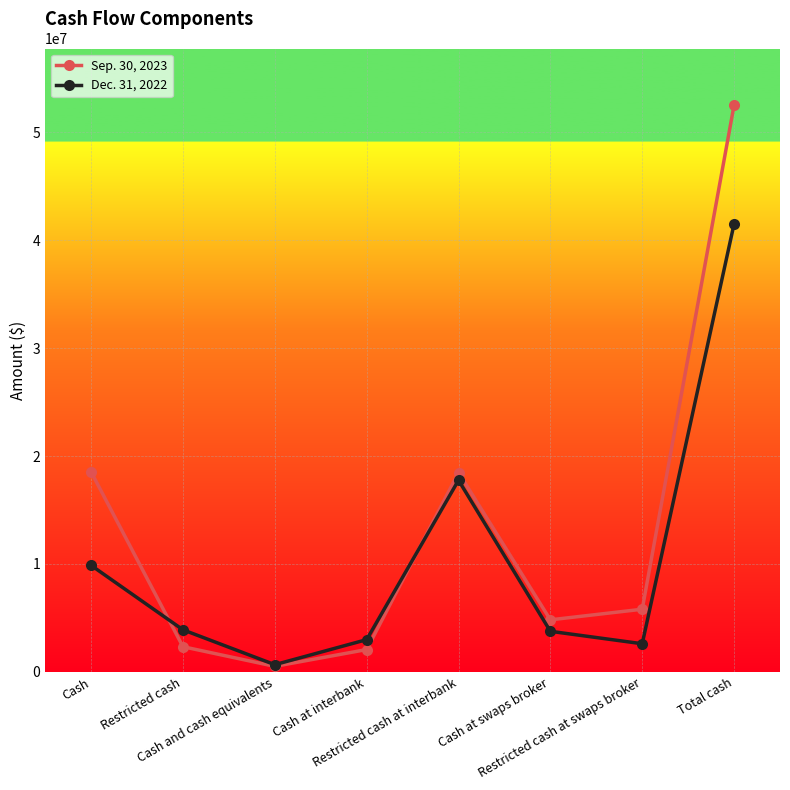

Where do Dec. 31, 2022 and Sep. 30, 2023 first cross each other?

Cash and Restricted cash